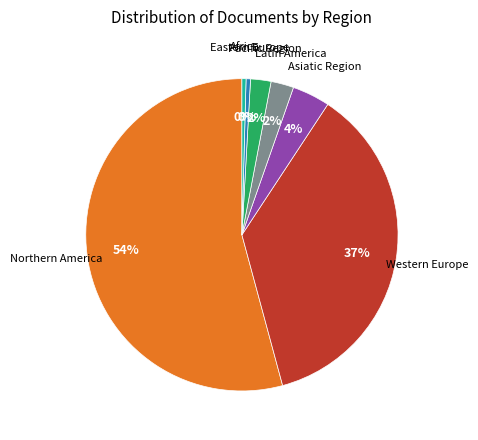

Count the number of slices in the pie.

7